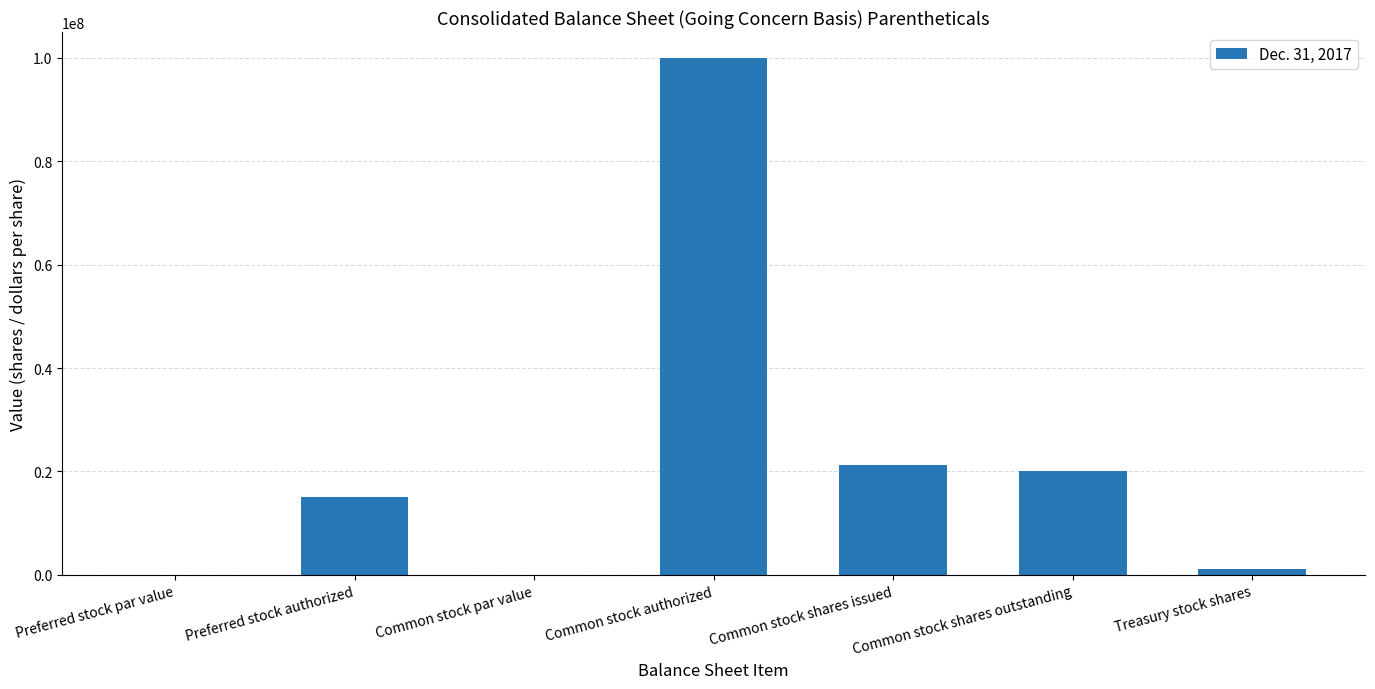

What is the sum of all values?

157369488.0